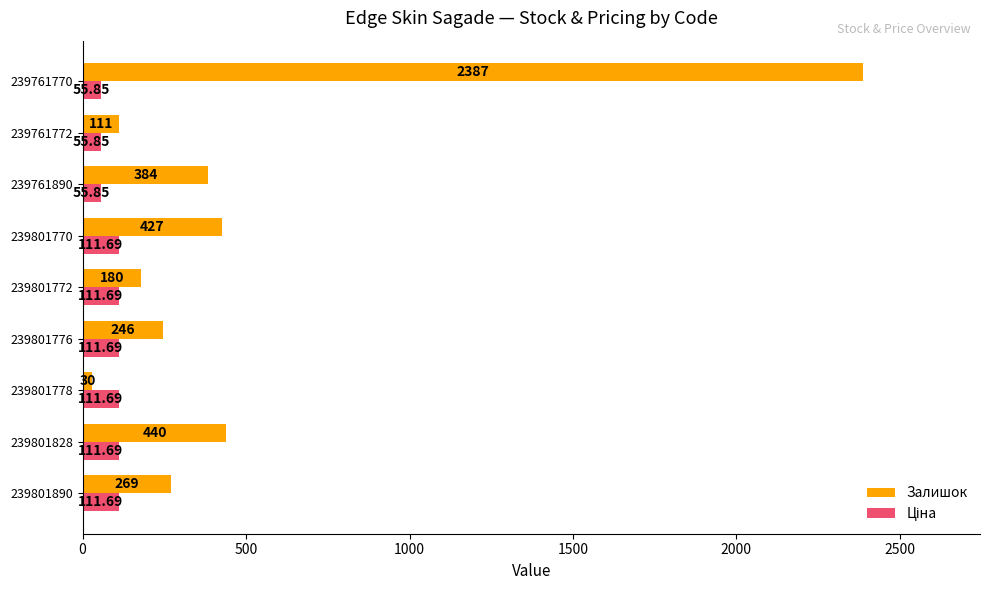

What is the difference between the Залишок values at 239761772 and 239801890?

158.0